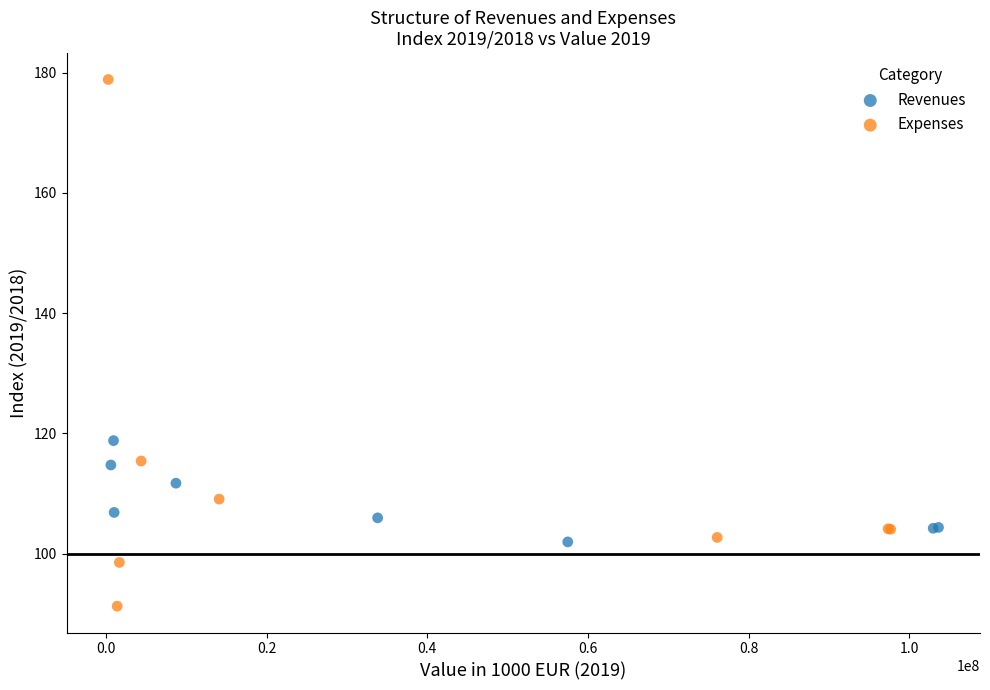

What are all the series names shown in the legend?

Revenues, Expenses